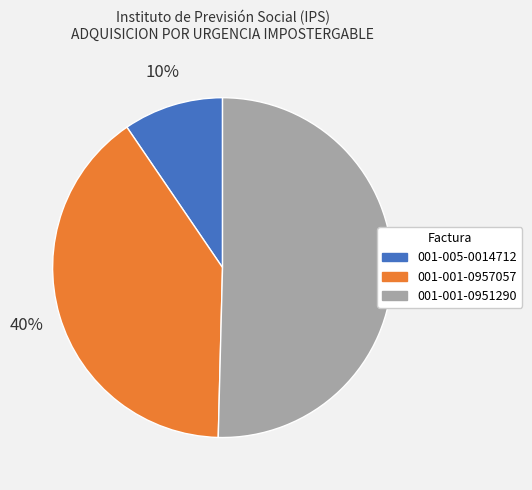

What is the largest slice in the pie chart?

001-001-0951290